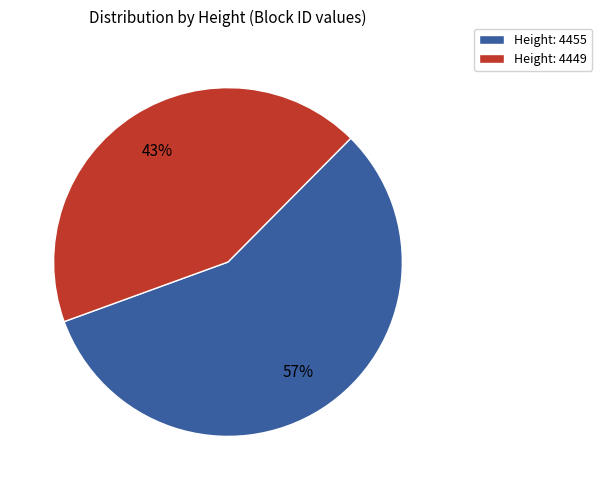

Rank the categories by value from lowest to highest.

Height: 4449, Height: 4455